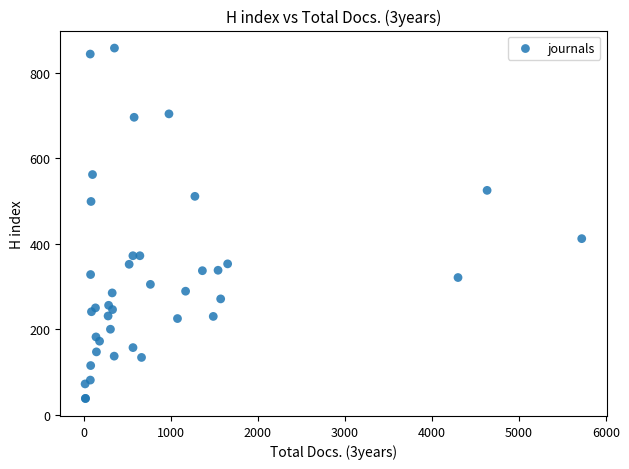

What Y value in the scatter plot is closest to 448?

412